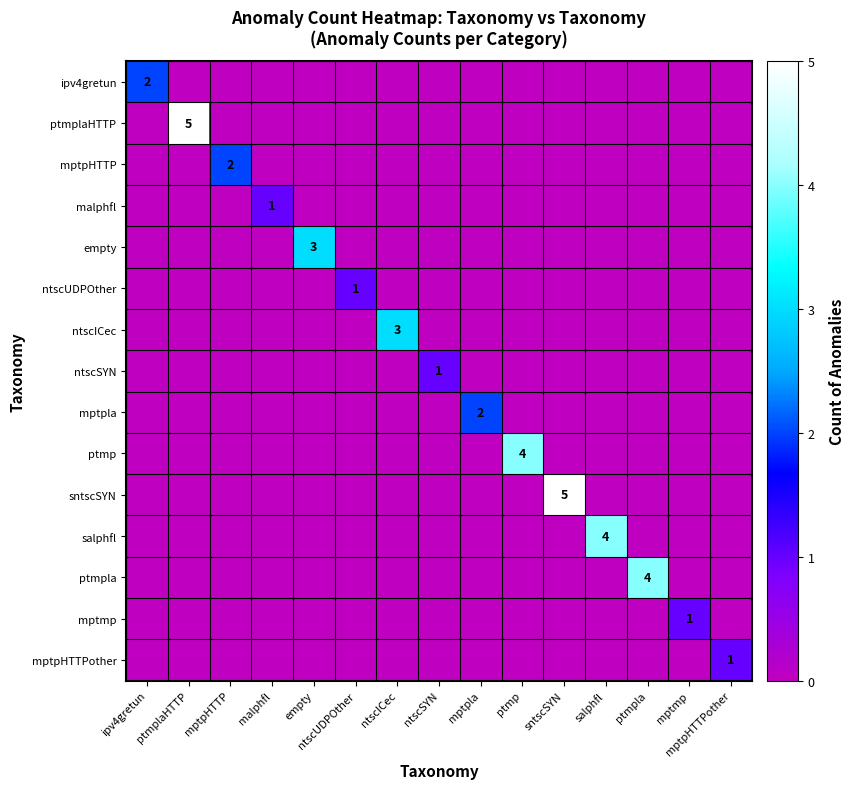

At which category is the sum across all series the highest?

ptmplaHTTP